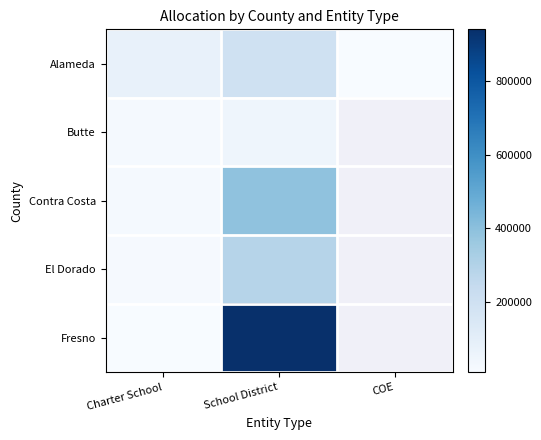

Which category has the lowest value across all series?

COE